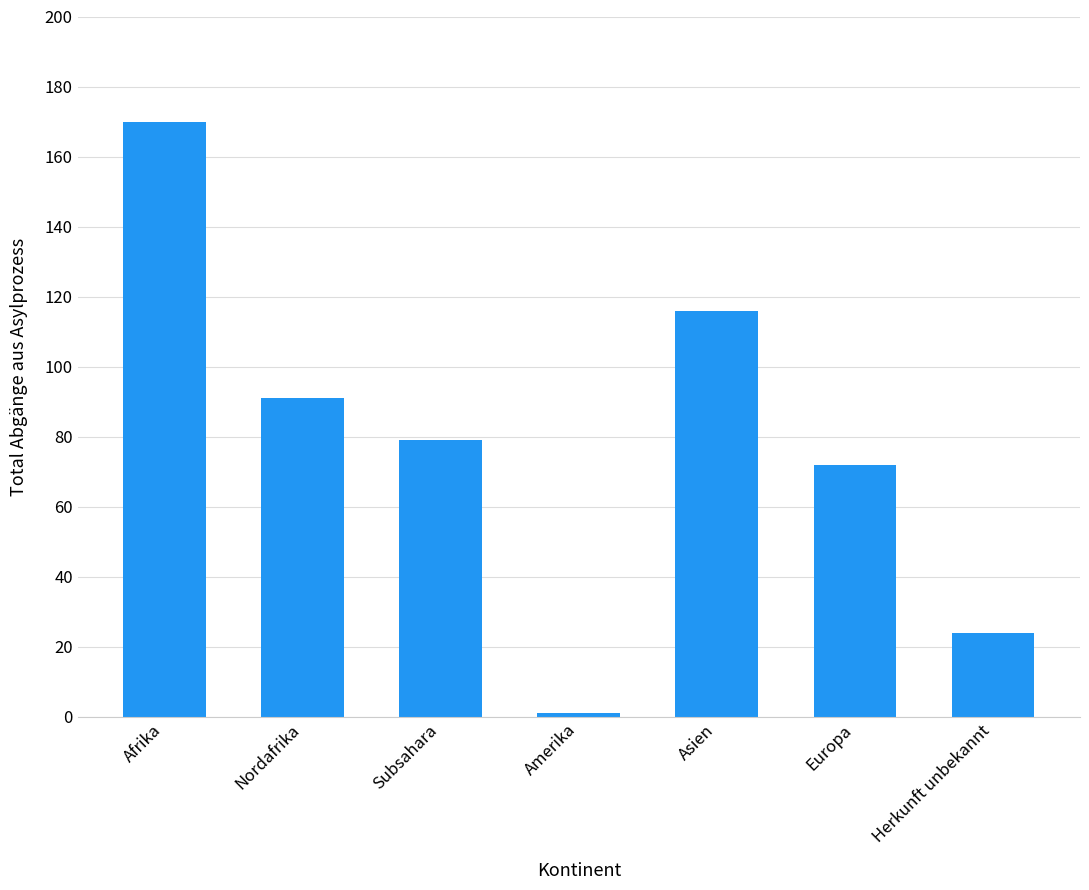

Is it true that the value at Afrika is 268?

False